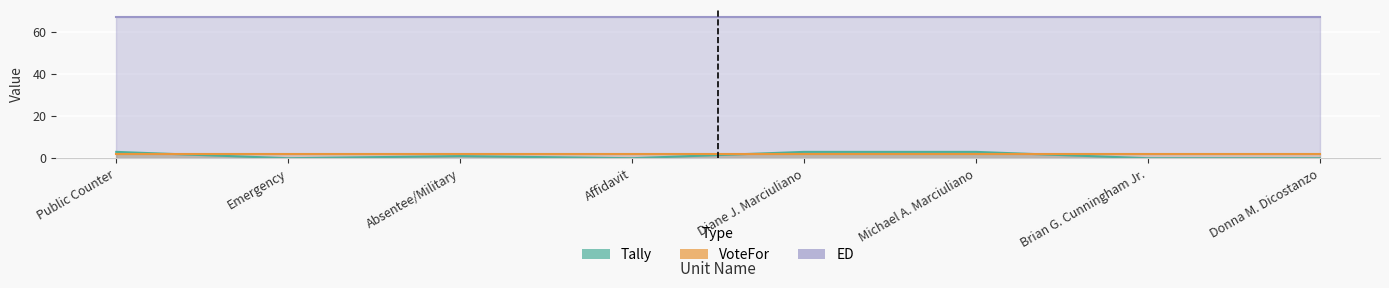

What is the approximate value of Tally at Public Counter?

3